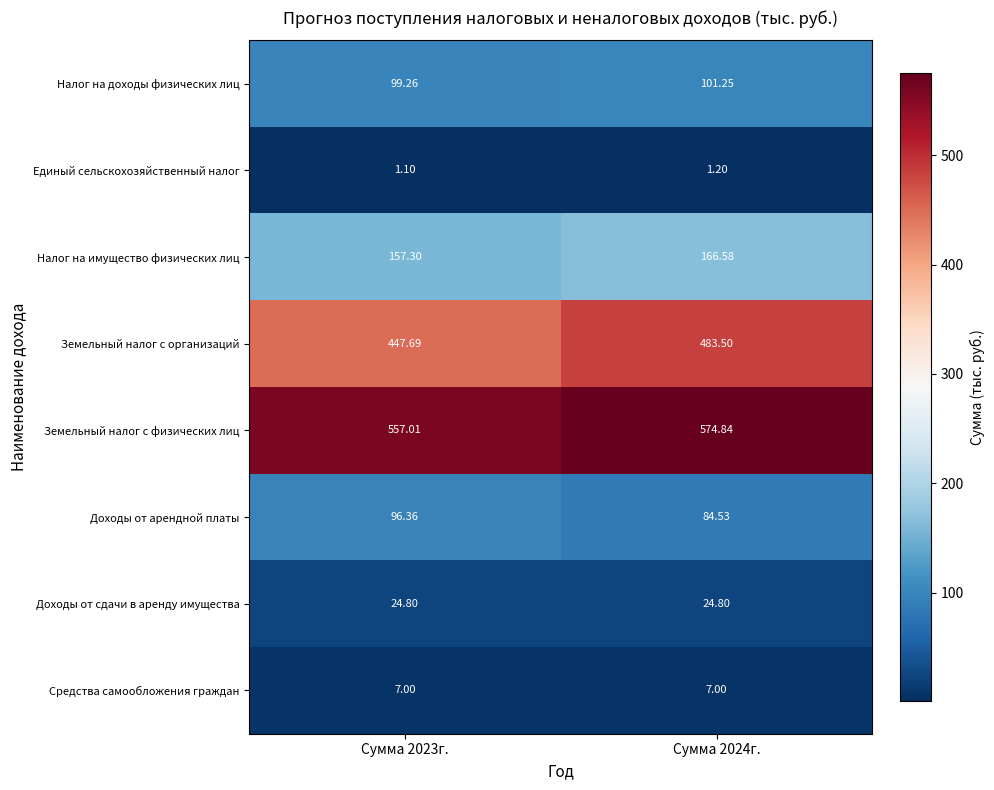

Rank the series by their maximum value, from lowest to highest.

Единый сельскохозяйственный налог, Средства самообложения граждан, Доходы от сдачи в аренду имущества, Доходы от арендной платы, Налог на доходы физических лиц, Налог на имущество физических лиц, Земельный налог с организаций, Земельный налог с физических лиц